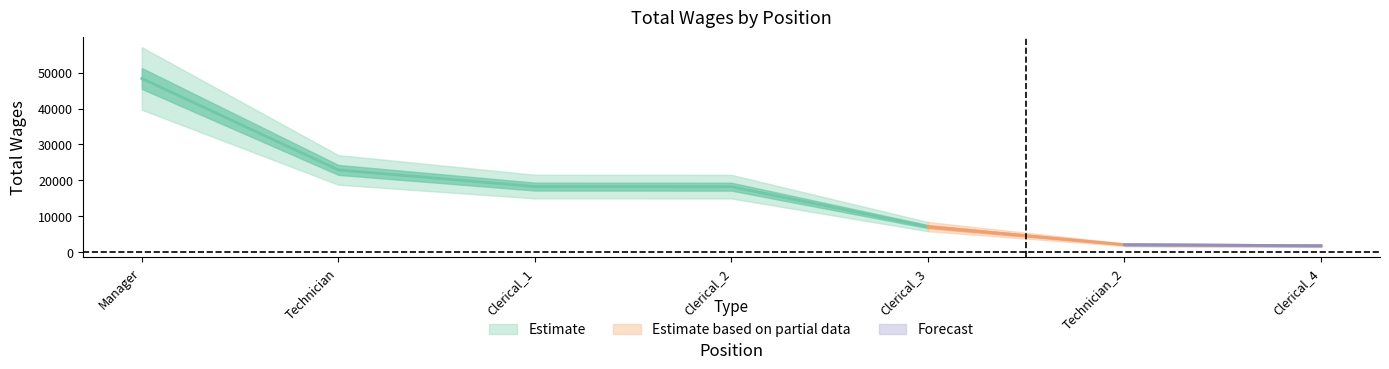

True or false: Total Wages has more than 2 interior local peaks.

False